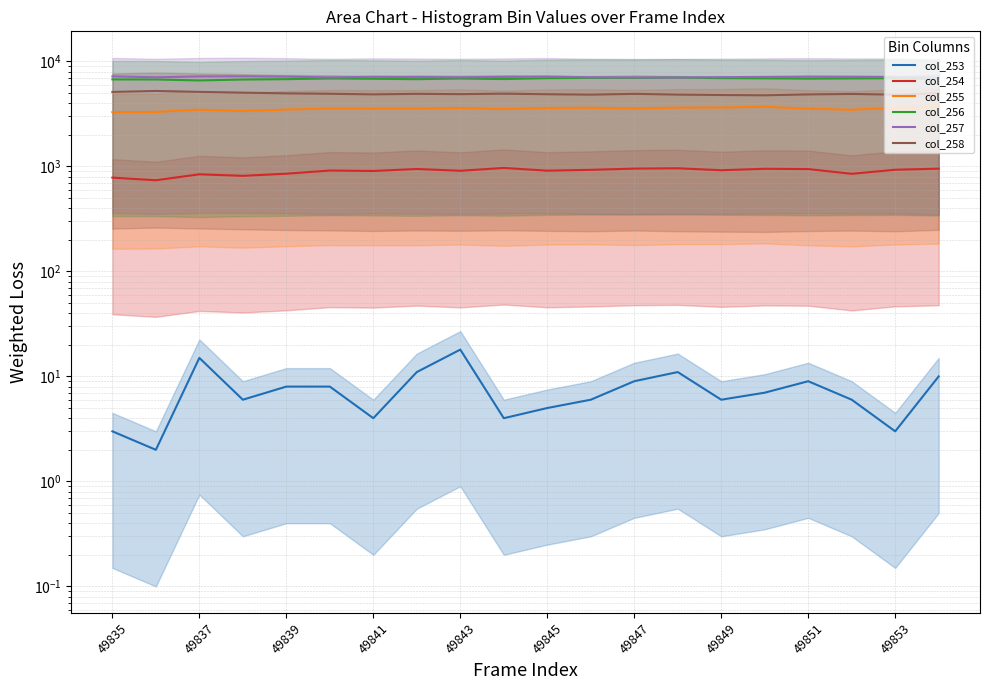

True or false: col_253 and col_258 intersect in this chart.

False